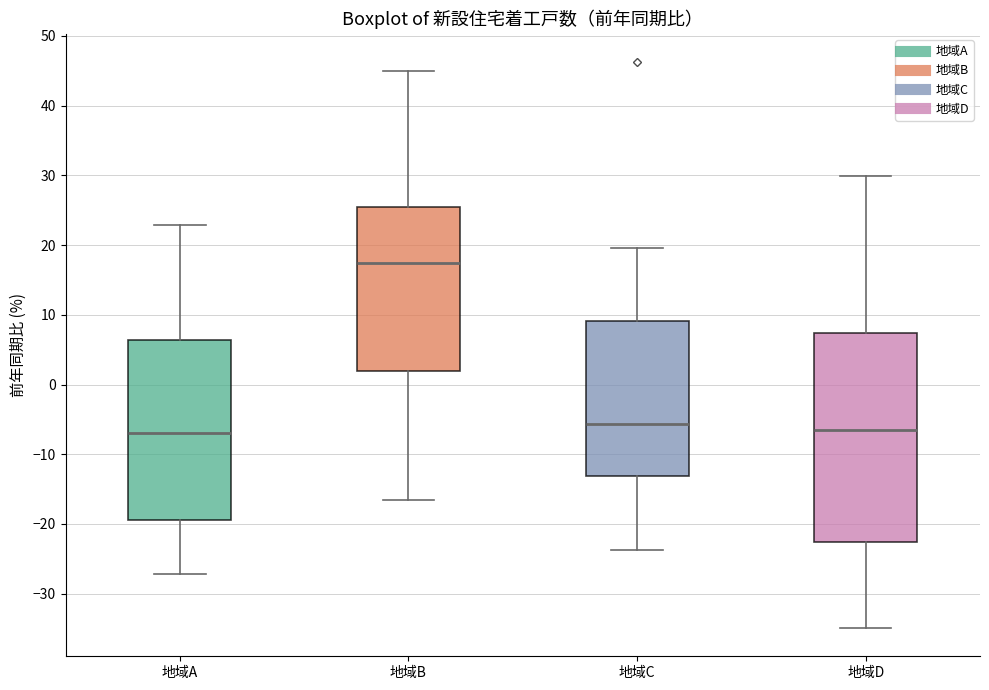

Which box is the tallest, from its lower edge to its upper edge?

地域D